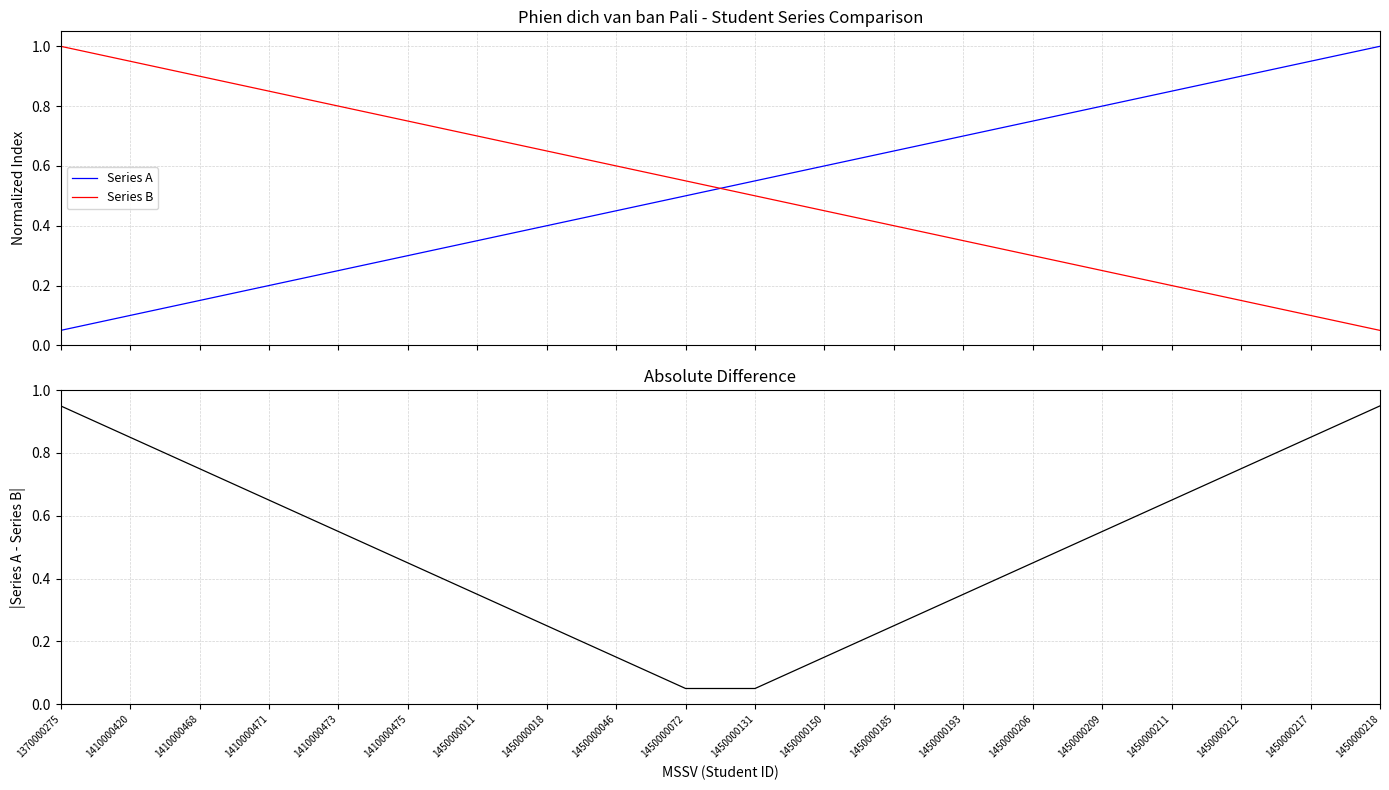

True or false: Series A has a value of 0.5 at 1450000072.

True